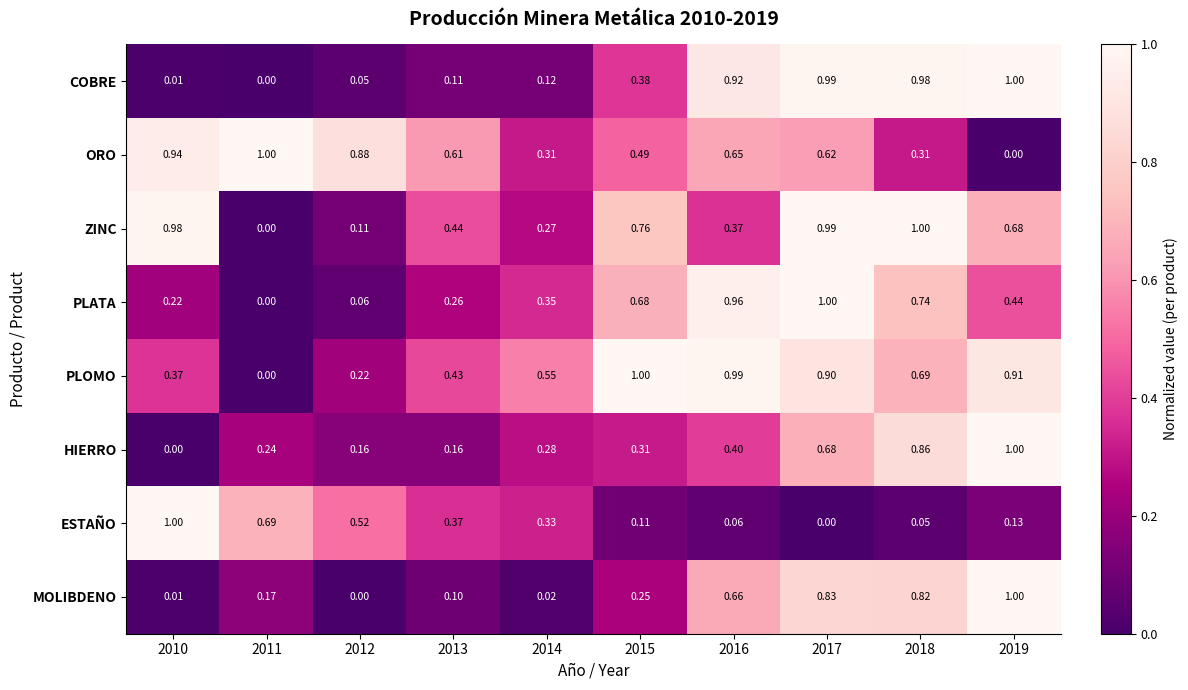

Between 2012 and 2018, which series saw the biggest shift?

COBRE